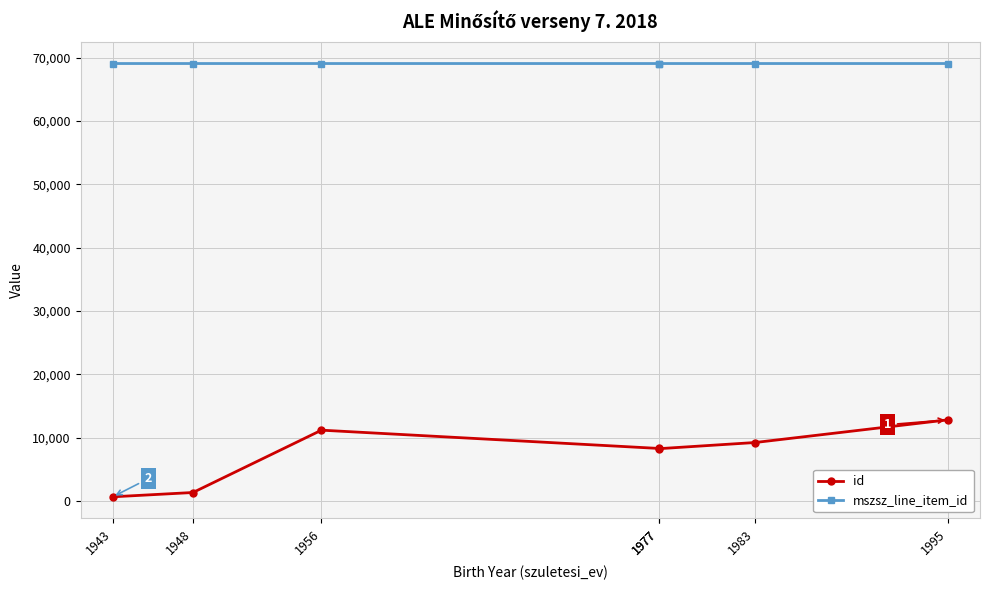

List the series in order of their overall mean, highest first.

mszsz_line_item_id, id